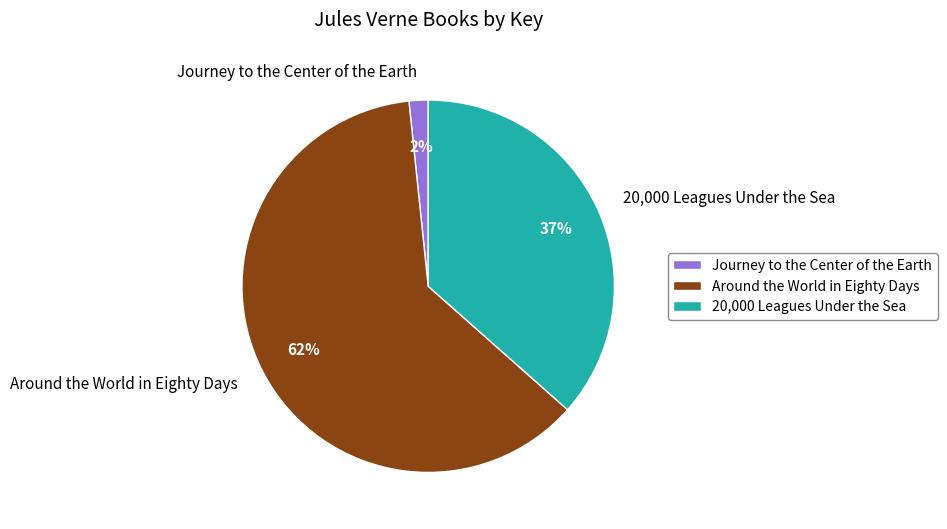

Is there a majority slice in this chart?

Yes